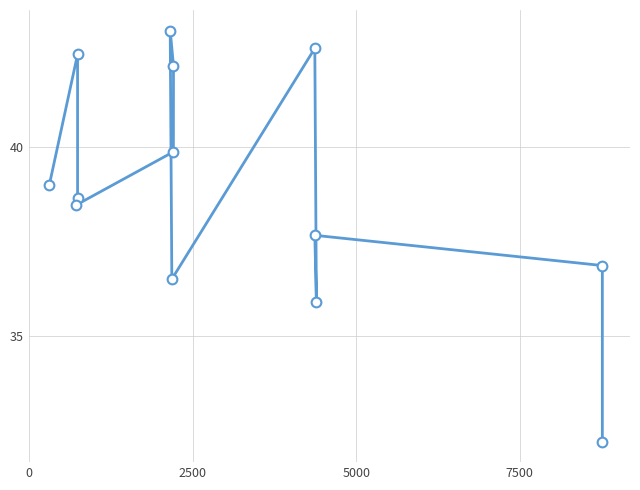

What is the minimum value shown in the chart?

32.2